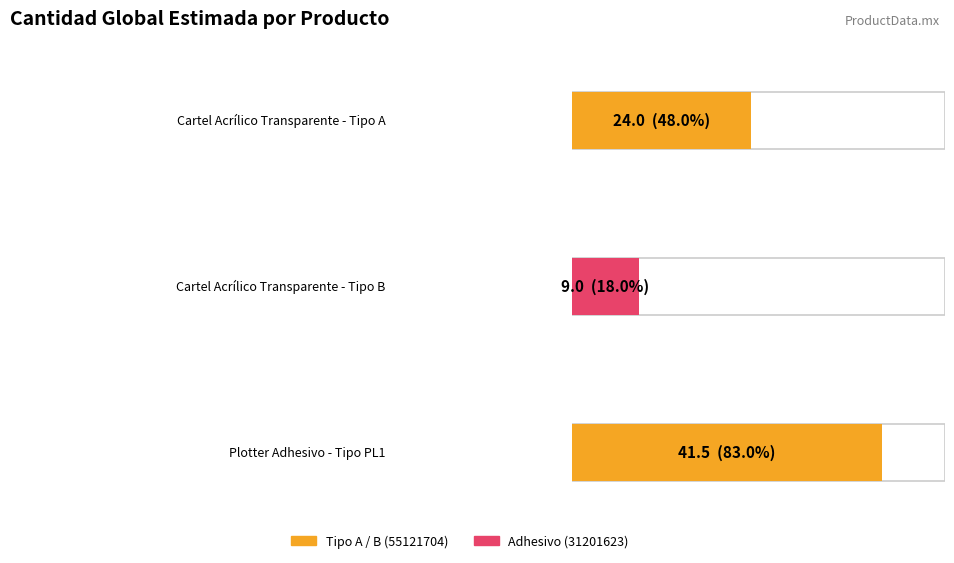

Reading right to left, what are all the values shown in this chart?

41.5	9.0	24.0